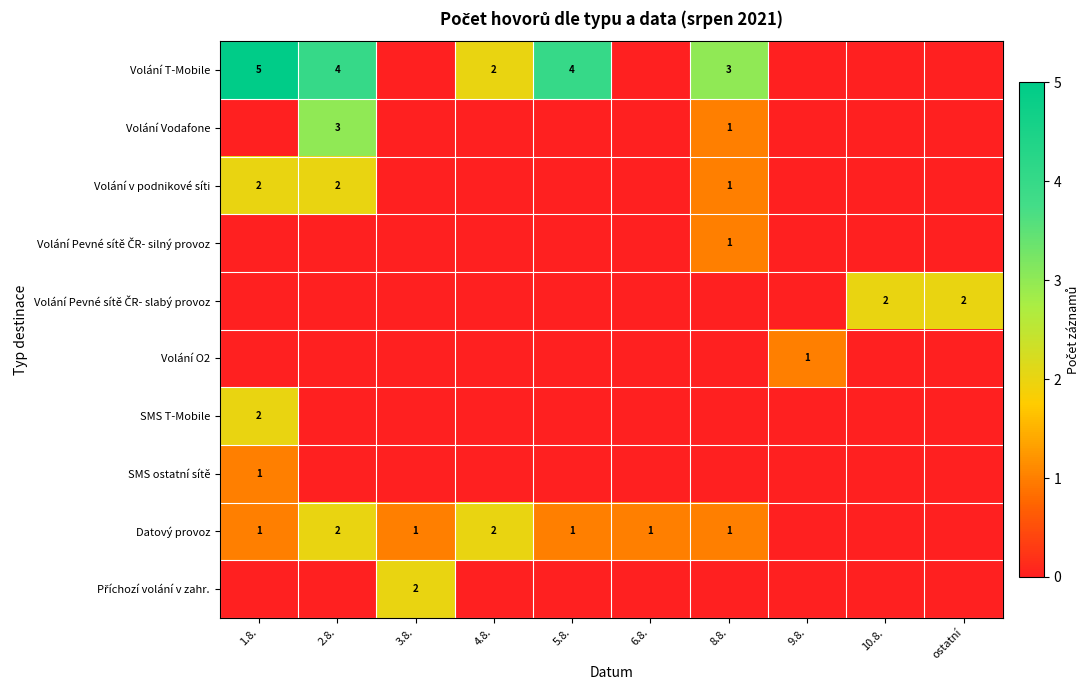

At how many categories does at least one series exceed 0?

10